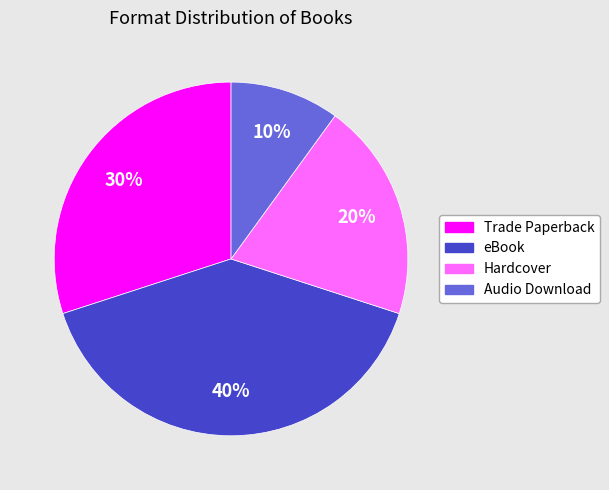

True or false: Trade Paperback accounts for 42% of the total.

False